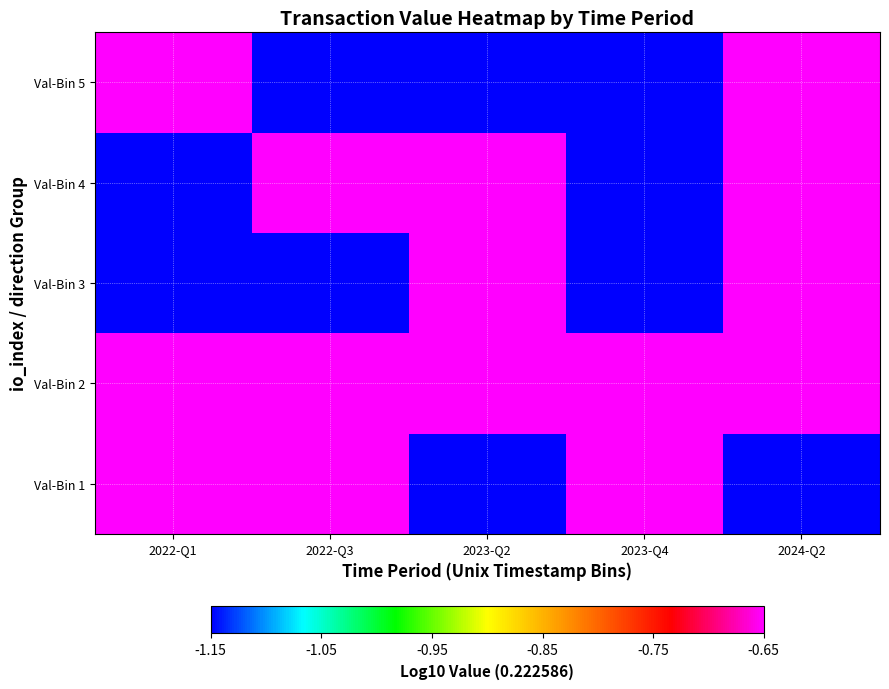

Reading left to right, transcribe all the data shown in this chart.

Val-Bin 1: 2022-Q1=-0.7	2022-Q3=-0.7	2023-Q2=-1.2	2023-Q4=-0.7	2024-Q2=-1.2
Val-Bin 2: 2022-Q1=-0.7	2022-Q3=-0.7	2023-Q2=-0.7	2023-Q4=-0.7	2024-Q2=-0.7
Val-Bin 3: 2022-Q1=-1.2	2022-Q3=-1.2	2023-Q2=-0.7	2023-Q4=-1.2	2024-Q2=-0.7
Val-Bin 4: 2022-Q1=-1.2	2022-Q3=-0.7	2023-Q2=-0.7	2023-Q4=-1.2	2024-Q2=-0.7
Val-Bin 5: 2022-Q1=-0.7	2022-Q3=-1.2	2023-Q2=-1.2	2023-Q4=-1.2	2024-Q2=-0.7